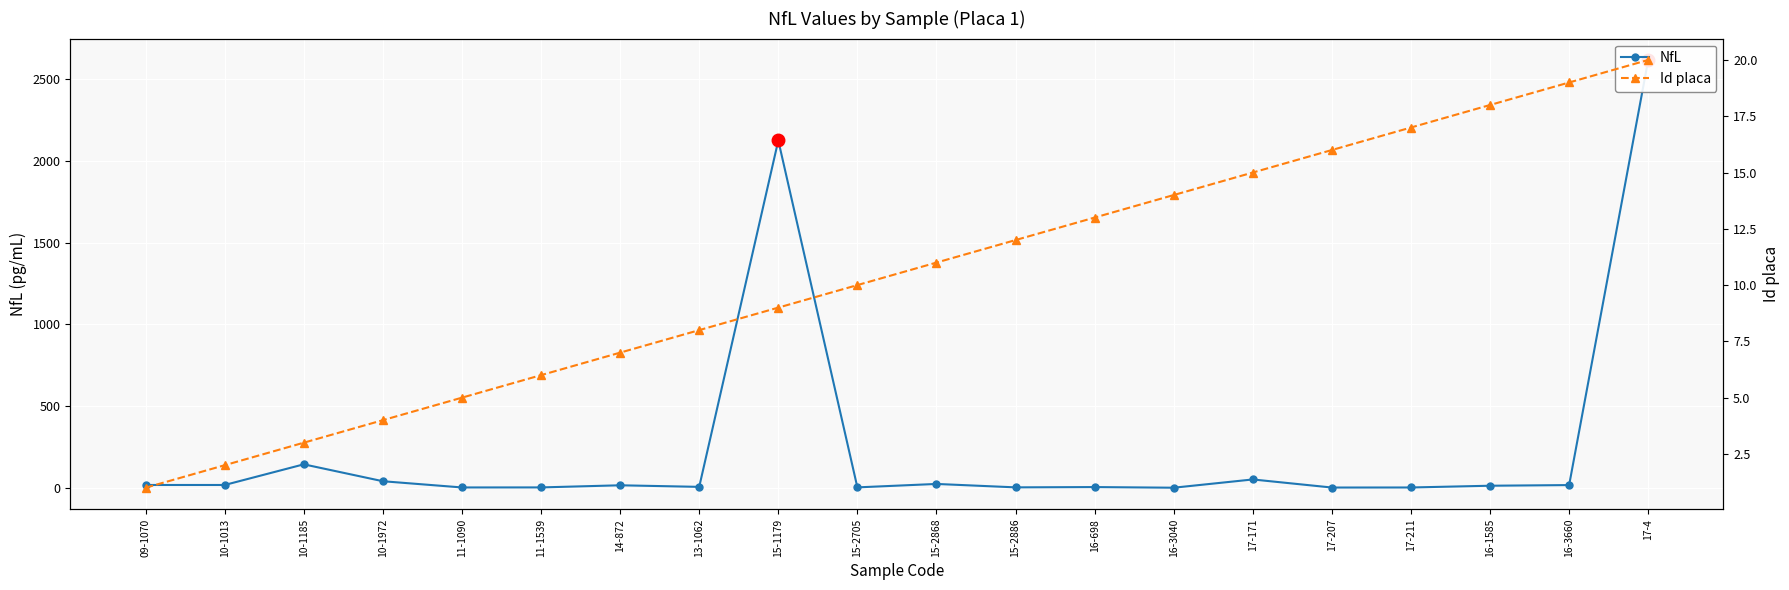

What is the spread (max minus min) of values at 15-2868?

13.9